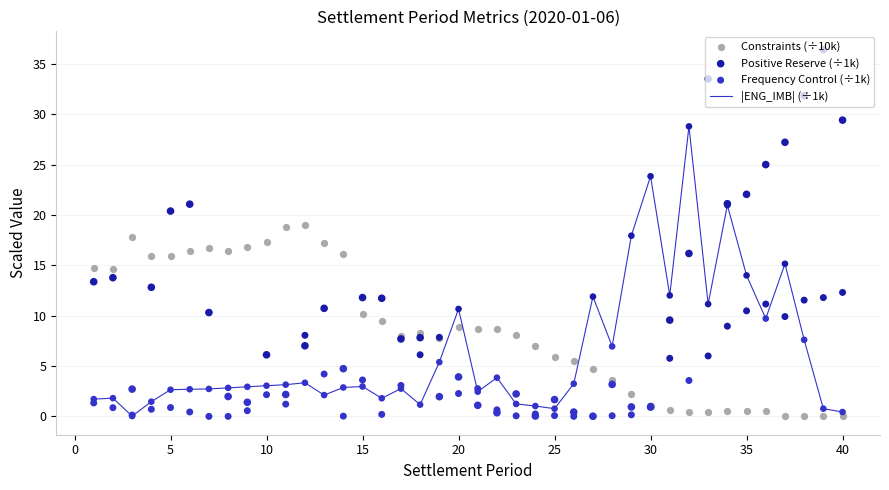

True or false: |ENG_IMB| (÷1k) has a value of 3.0 at 15.

True